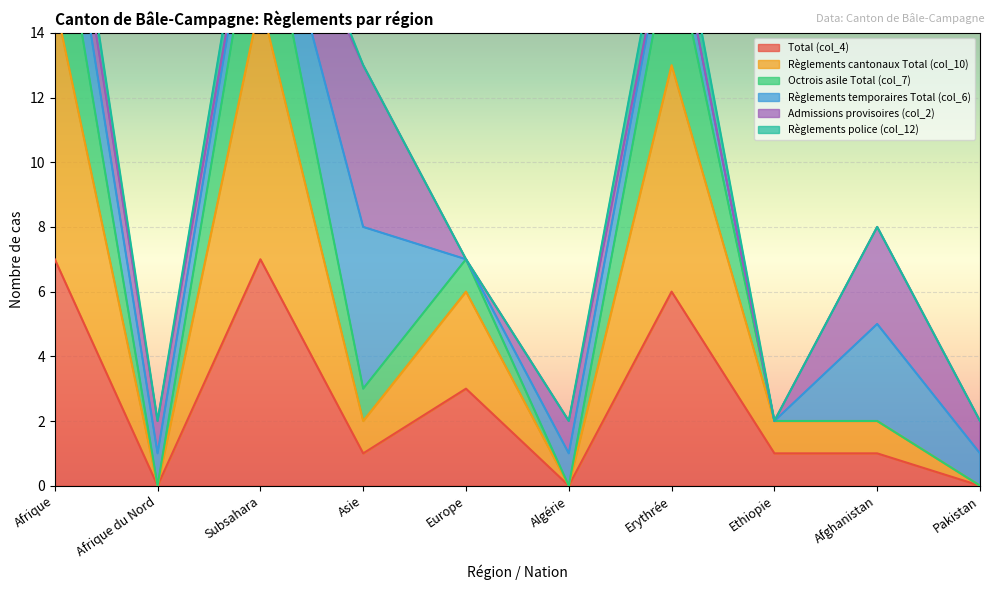

Rank the categories by Règlements cantonaux Total (col_10) value from highest to lowest.

Afrique, Subsahara, Erythrée, Europe, Asie, Ethiopie, Afghanistan, Afrique du Nord, Algérie, Pakistan